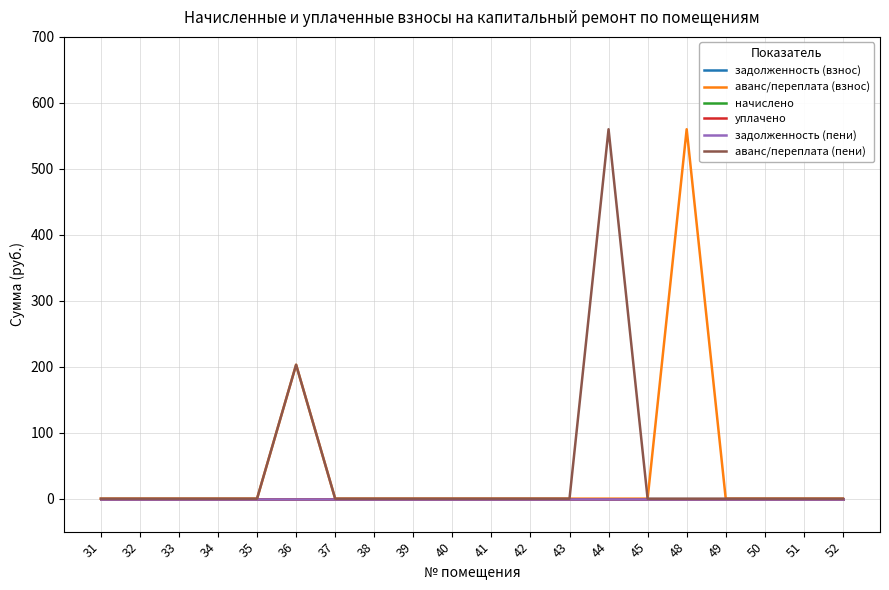

Which category has the highest value in the аванс/переплата (взнос) series?

48